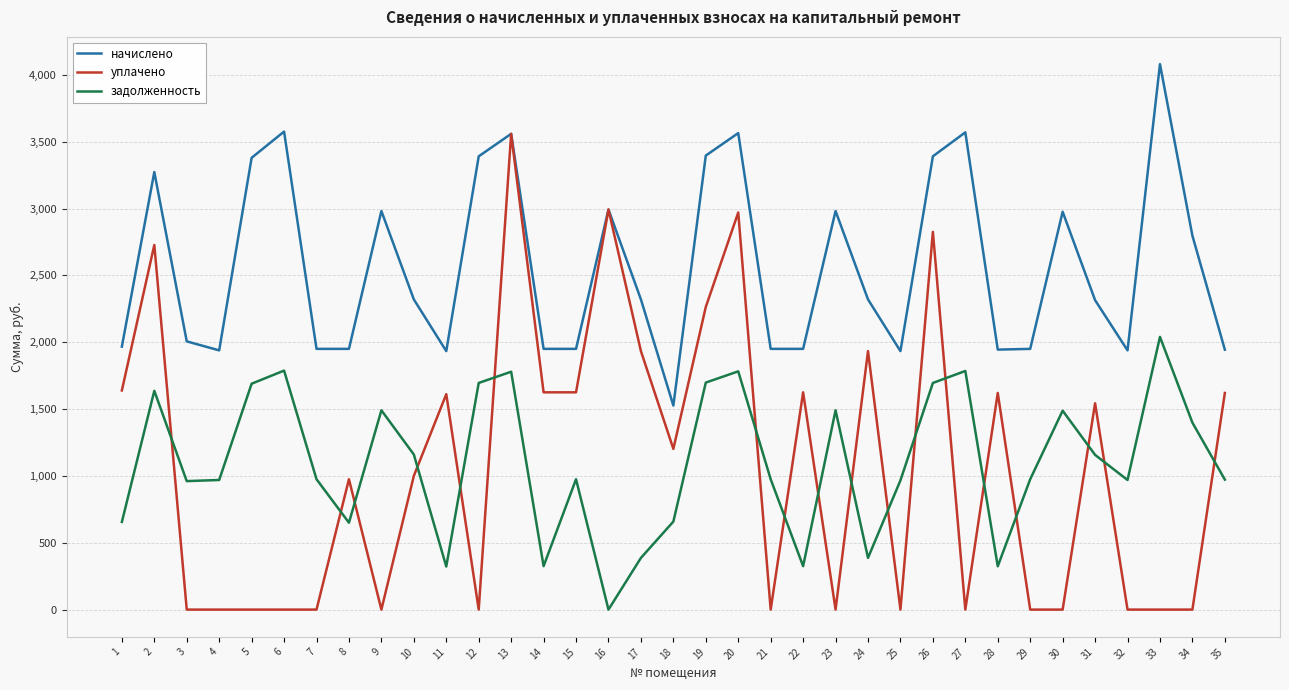

What are all the series names shown in the legend?

начислено, уплачено, задолженность